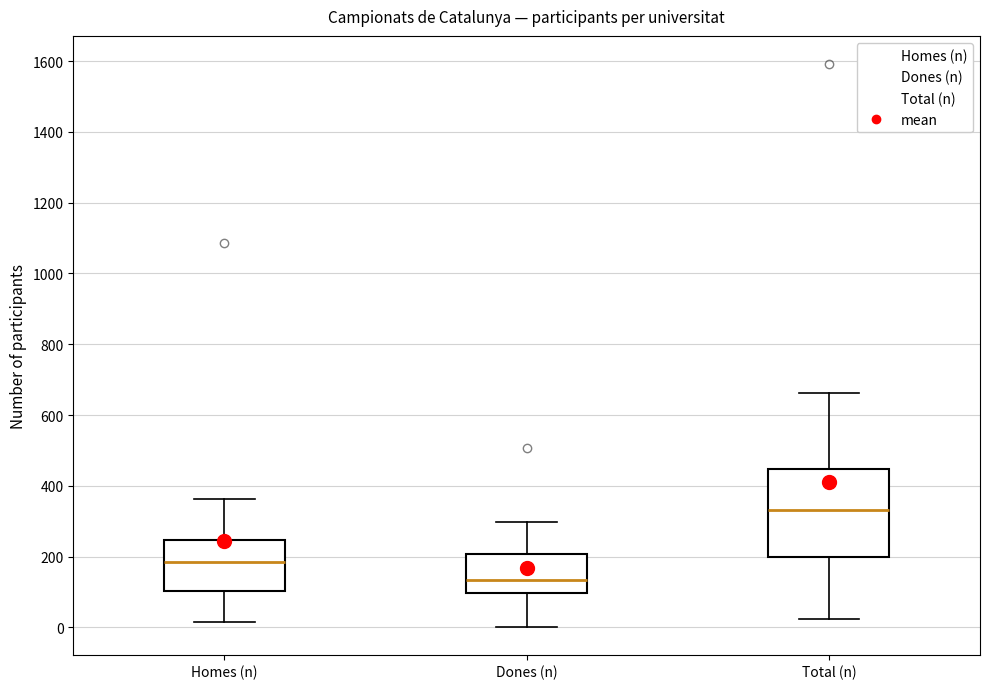

Which box is the tallest, from its lower edge to its upper edge?

Total (n)